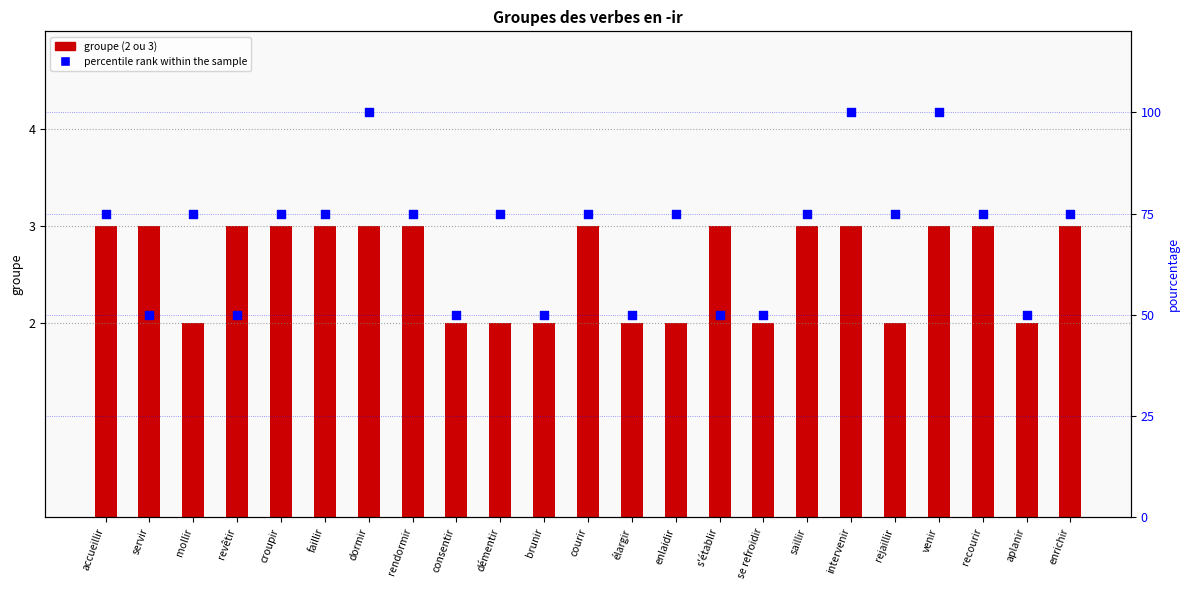

Which series has the widest spread of Y values?

percentile rank within the sample